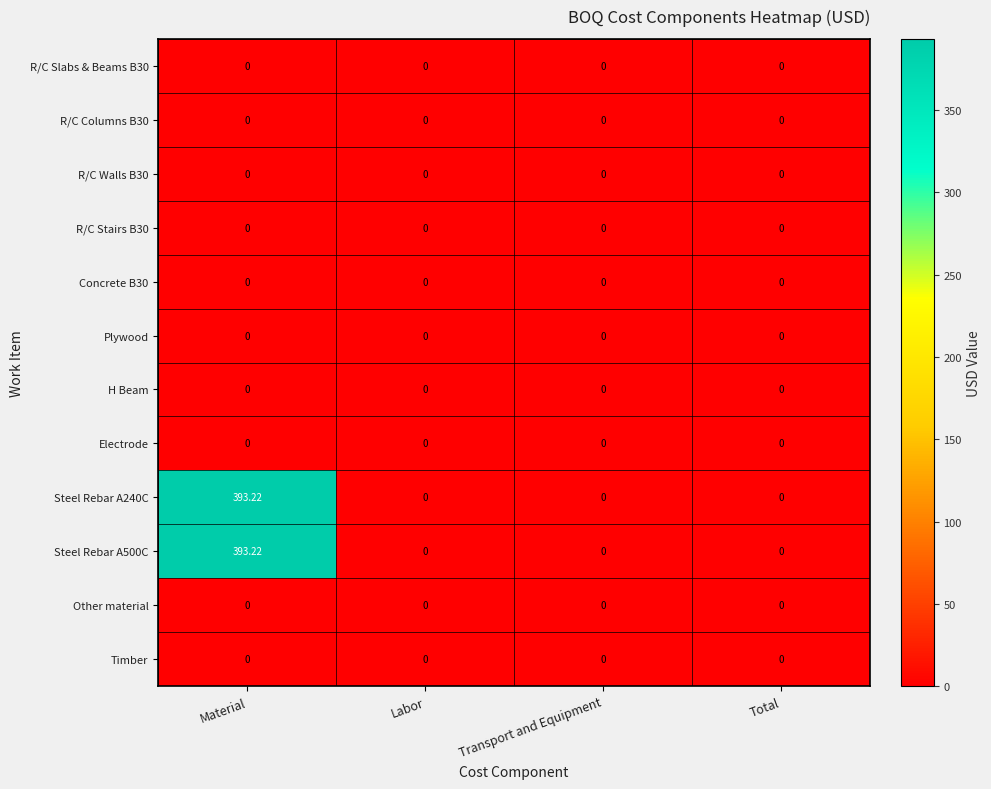

At which category does the chart reach its peak across all series?

Material